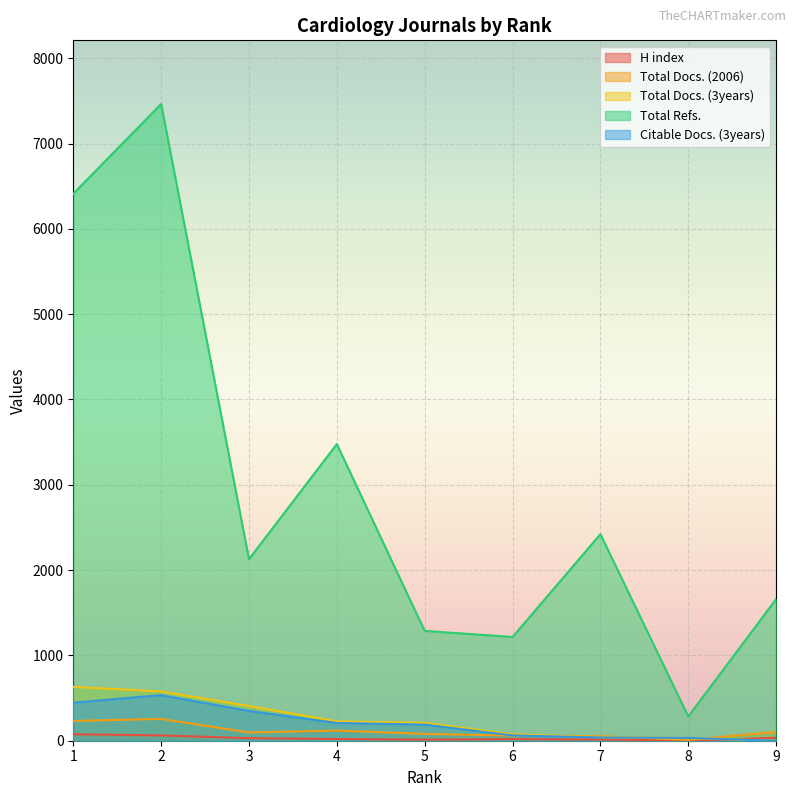

Is the value of Total Docs. (2006) at 8 greater than the value of Total Refs. at 9?

No